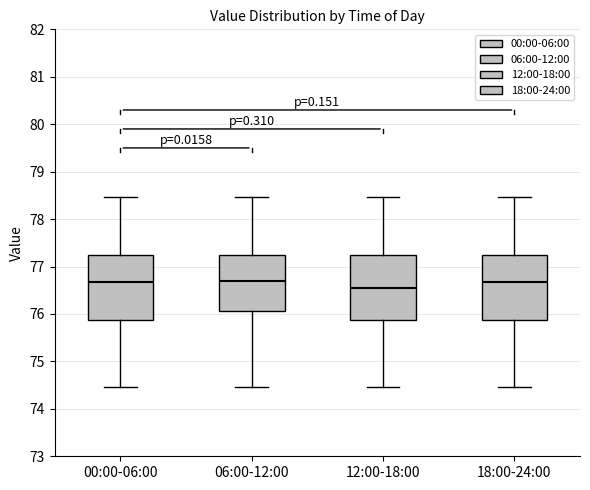

Where is the lower edge of the box for 18:00-24:00 on the y-axis? The values are not printed on the chart, so give them approximately, as read against the axis.

75.9